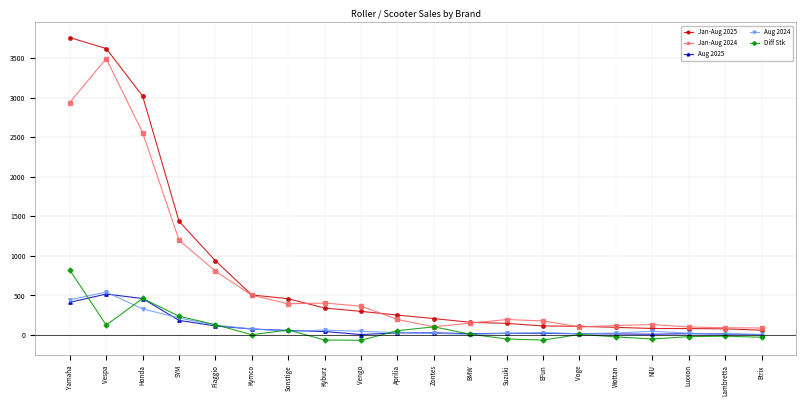

Does the chart display data point markers on the line(s)?

Yes